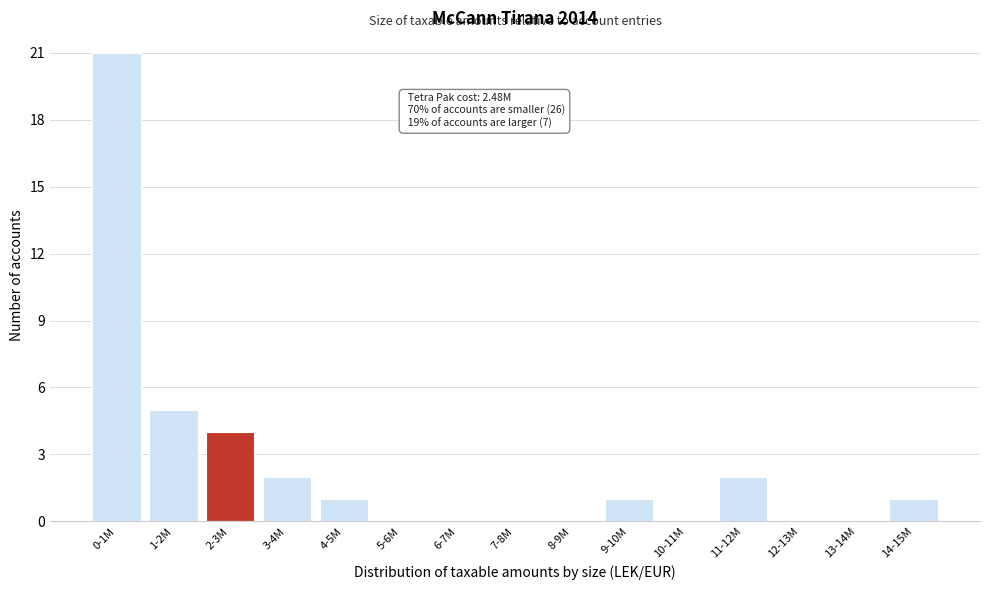

Reading left to right, transcribe all the data shown in this chart.

0-1M=21	1-2M=5	2-3M=4	3-4M=2	4-5M=1	5-6M=0	6-7M=0	7-8M=0	8-9M=0	9-10M=1	10-11M=0	11-12M=2	12-13M=0	13-14M=0	14-15M=1